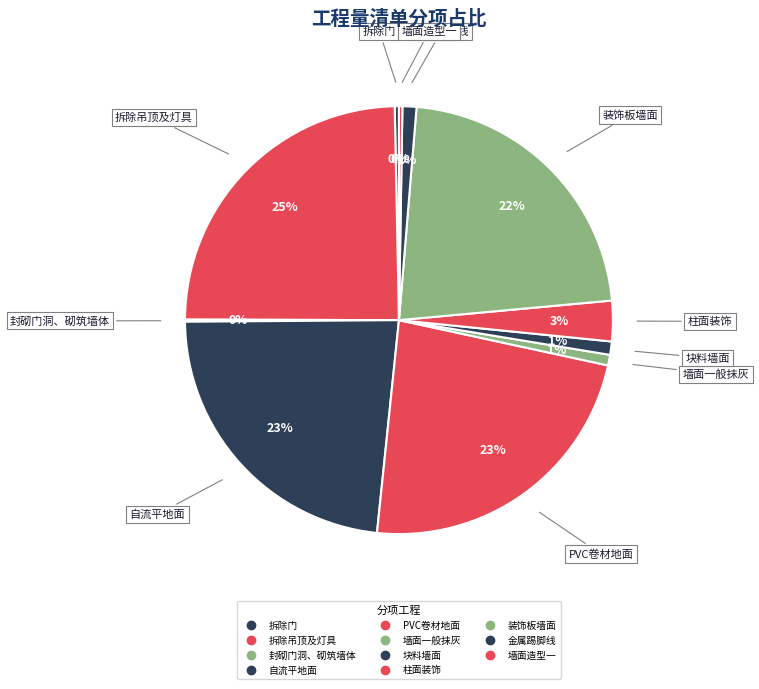

To the nearest percent, what is the difference between the 自流平地面 and 墙面造型一 slice percentages?

23%